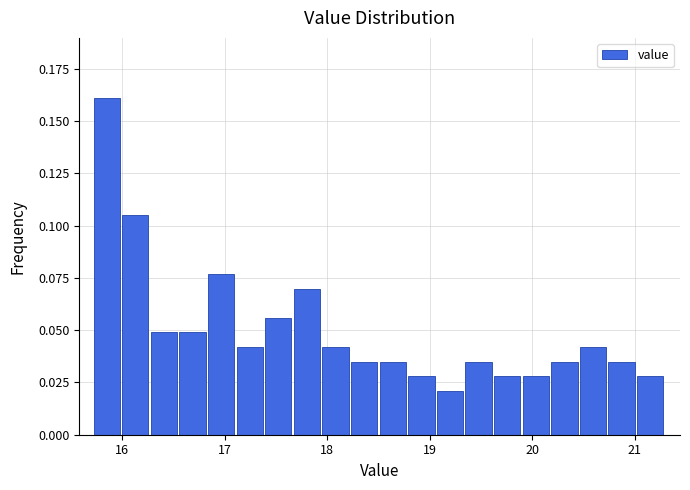

Around what value on the x-axis is the tallest bar? Give the approximate position of its centre, as read against the axis.

15.8